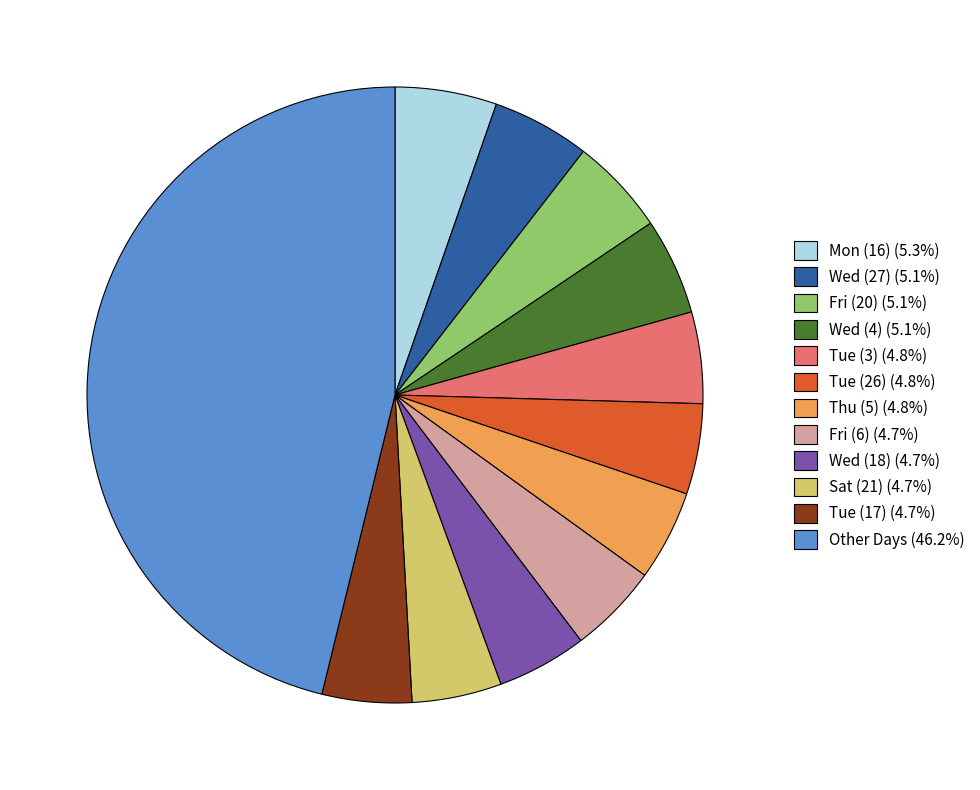

Do Wed (4) (5.1%) and Tue (17) (4.7%) together represent more than half of the pie?

No